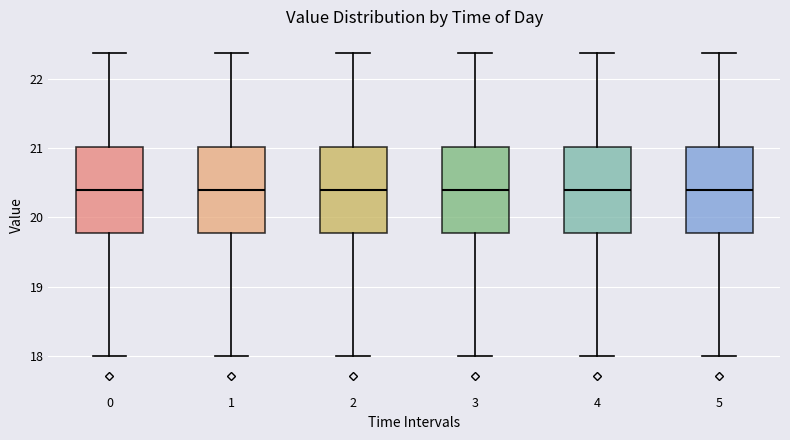

Reading left to right, read every box against the y-axis: the position of its median line, the range the box covers, and the ends of its whiskers. The values are not printed on the chart, so give them approximately, as read against the axis.

0: median 20.4, box 19.8 to 21.0, whiskers 18.0 to 22.4
1: median 20.4, box 19.8 to 21.0, whiskers 18.0 to 22.4
2: median 20.4, box 19.8 to 21.0, whiskers 18.0 to 22.4
3: median 20.4, box 19.8 to 21.0, whiskers 18.0 to 22.4
4: median 20.4, box 19.8 to 21.0, whiskers 18.0 to 22.4
5: median 20.4, box 19.8 to 21.0, whiskers 18.0 to 22.4